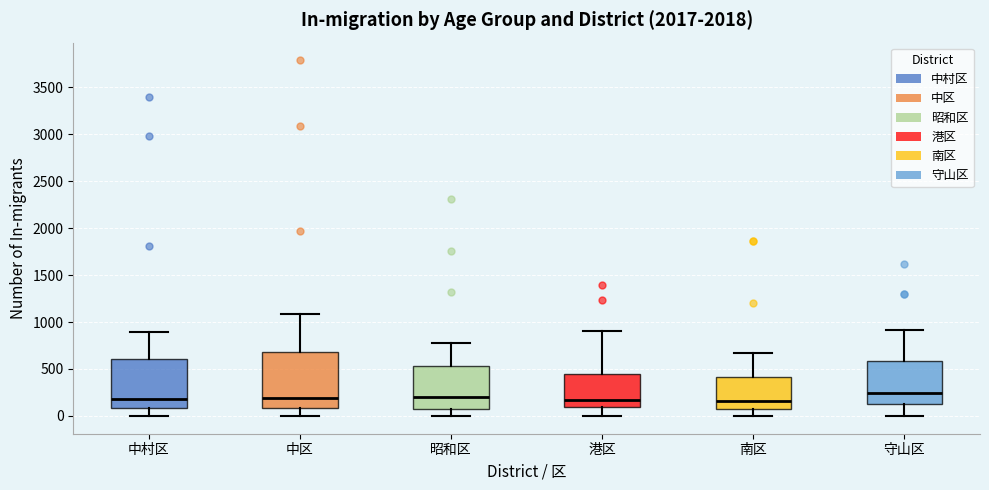

Reading left to right, read every box against the y-axis: the position of its median line, the range the box covers, and the ends of its whiskers. The values are not printed on the chart, so give them approximately, as read against the axis.

中村区: median 200, box 100 to 600, whiskers 0 to 900
中区: median 200, box 100 to 700, whiskers 0 to 1100
昭和区: median 200, box 50 to 550, whiskers 0 to 800
港区: median 150, box 100 to 450, whiskers 0 to 900
南区: median 150, box 50 to 400, whiskers 0 to 650
守山区: median 250, box 150 to 600, whiskers 0 to 900